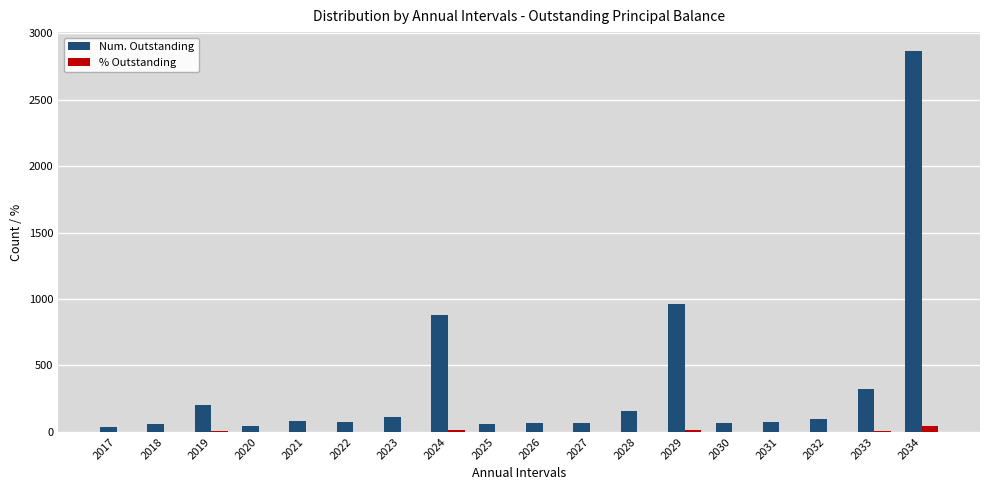

Which series has the largest total across all categories?

Num. Outstanding